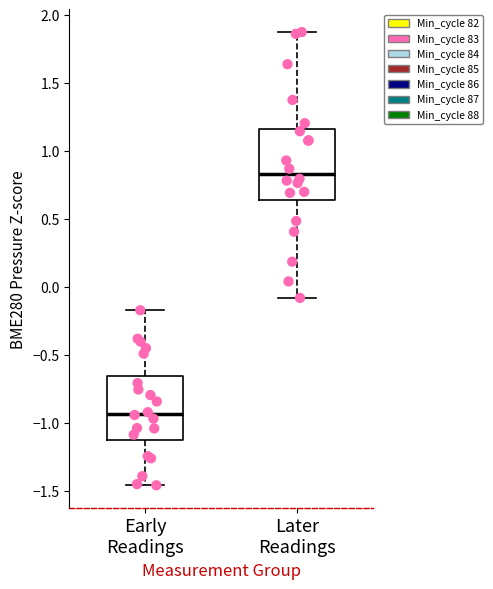

Which box has the lowest median line?

Early Readings